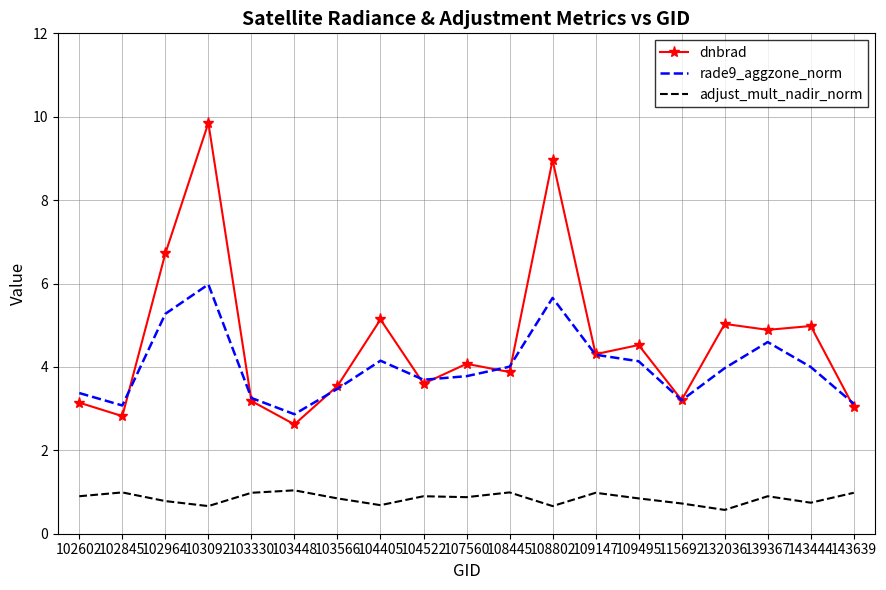

Is it true that dnbrad equals 5.0 at 143444?

True